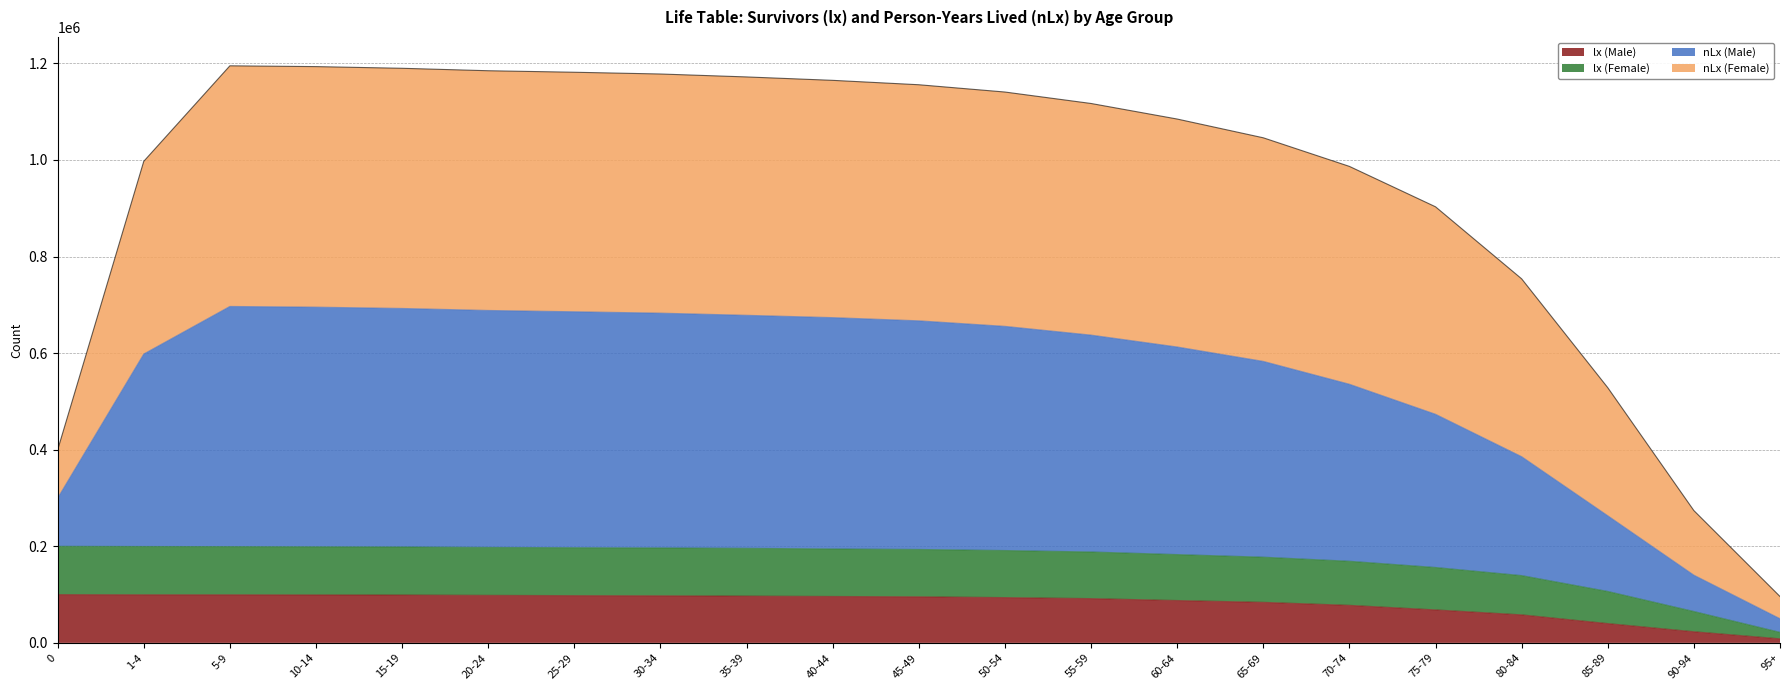

True or false: lx (Female) and lx (Male) cross at least once.

False